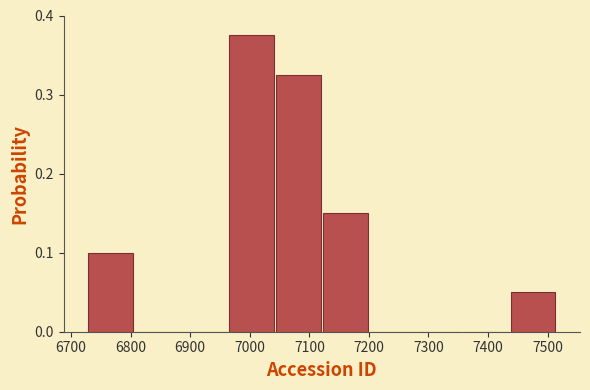

Reading left to right, list every bar in this chart as the range it spans on the x-axis followed by its height. Neither the bar edges nor the heights are printed on the chart, so give them approximately, as read against the axes.

6730 to 6810: 0.10
6810 to 6880: 0
6880 to 6960: 0
6960 to 7040: 0.38
7040 to 7120: 0.33
7120 to 7200: 0.15
7200 to 7280: 0
7280 to 7360: 0
7360 to 7440: 0
7440 to 7520: 0.05